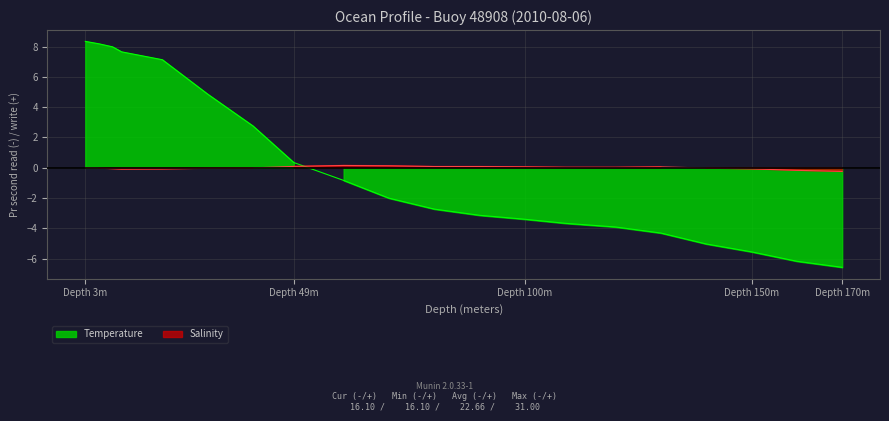

At which category does Salinity reach its first local peak?

60.0